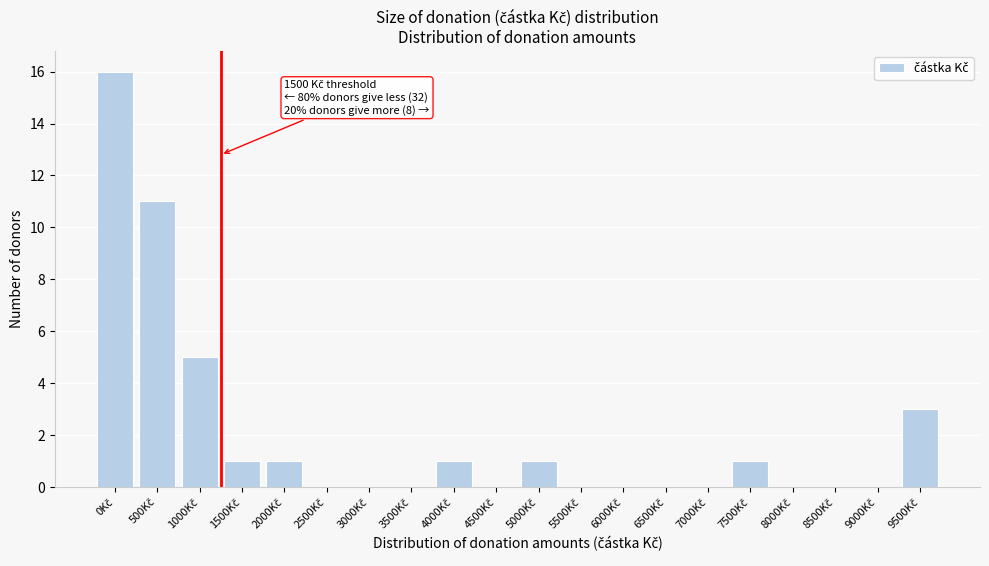

What is the sum of all values?

40